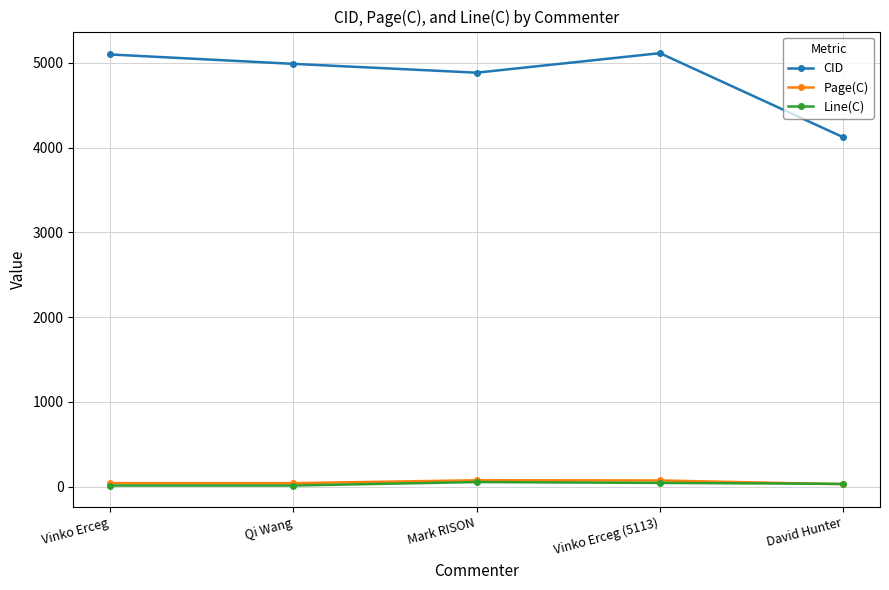

What is the minimum value shown in the chart?

15